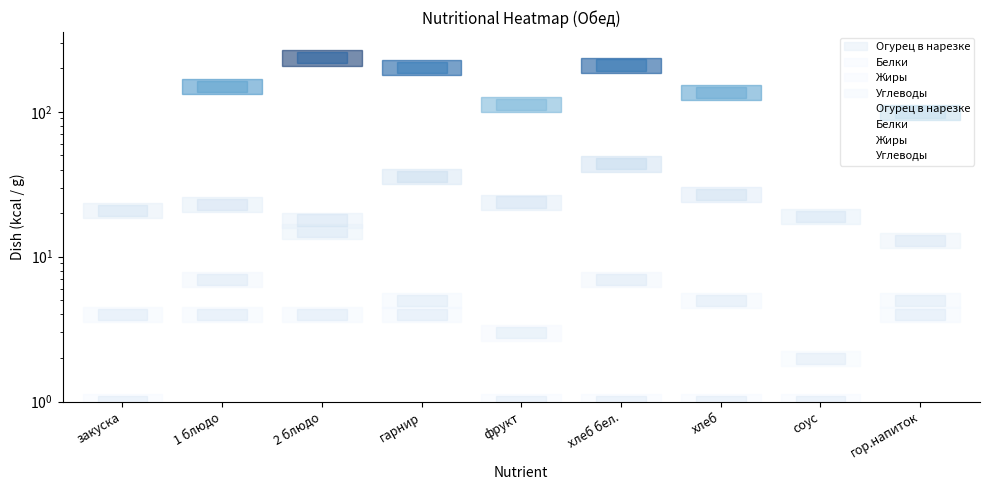

List the labels in order of Огурец в нарезке value, smallest first.

соус, закуска, гор.напиток, фрукт, хлеб, 1 блюдо, гарнир, хлеб бел., 2 блюдо